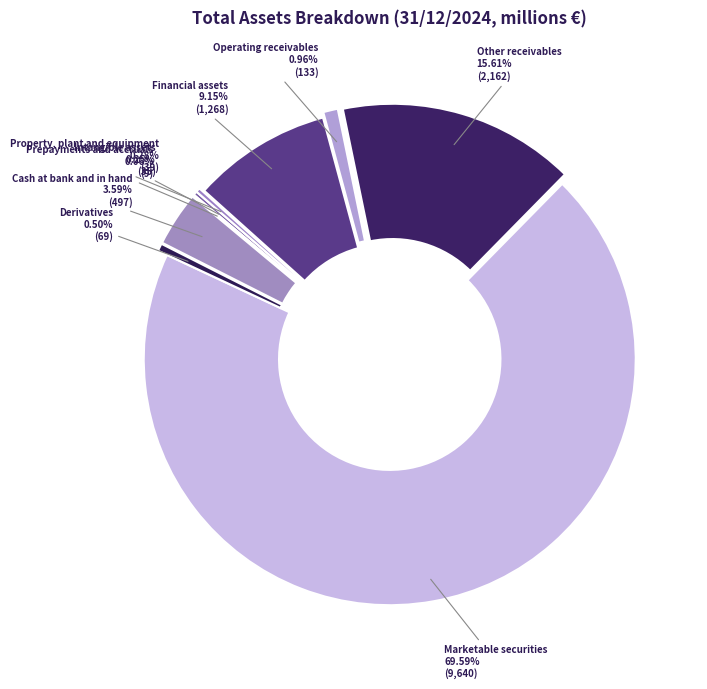

What is the largest slice in the pie chart?

Marketable securities